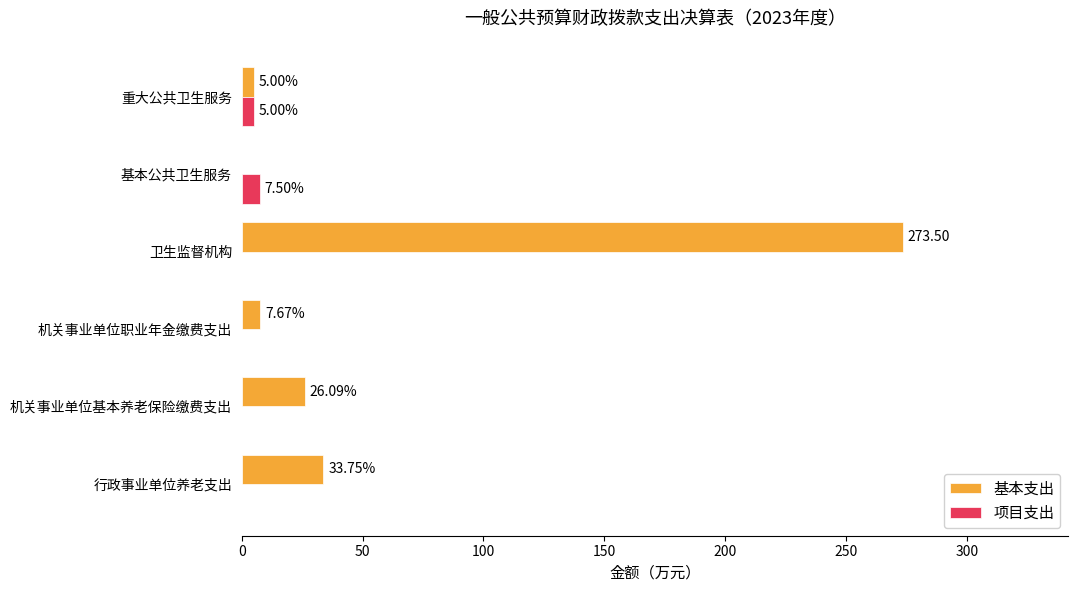

Which series has the widest spread of values?

基本支出